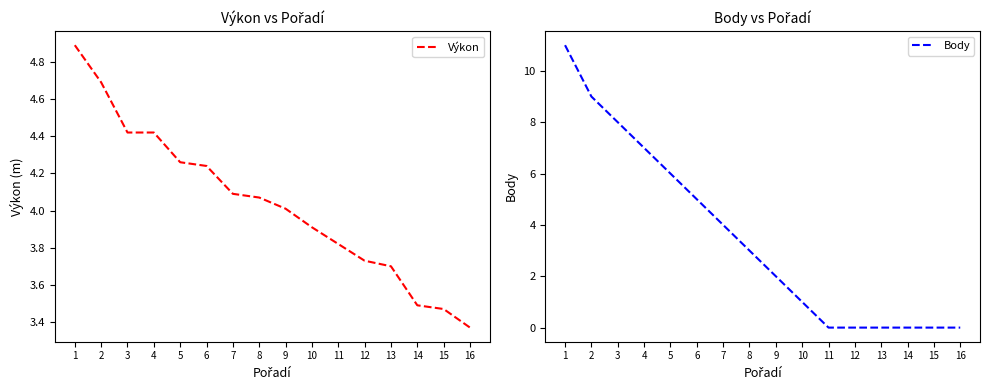

What are all the series names shown in the legend?

Výkon, Body